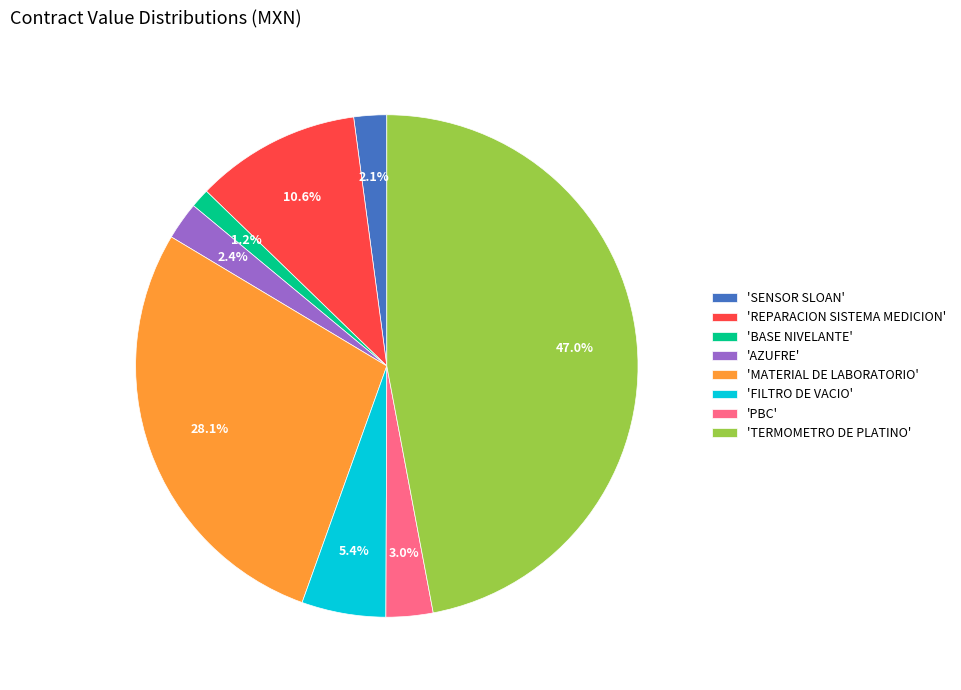

Which slice is the smallest?

'BASE NIVELANTE'